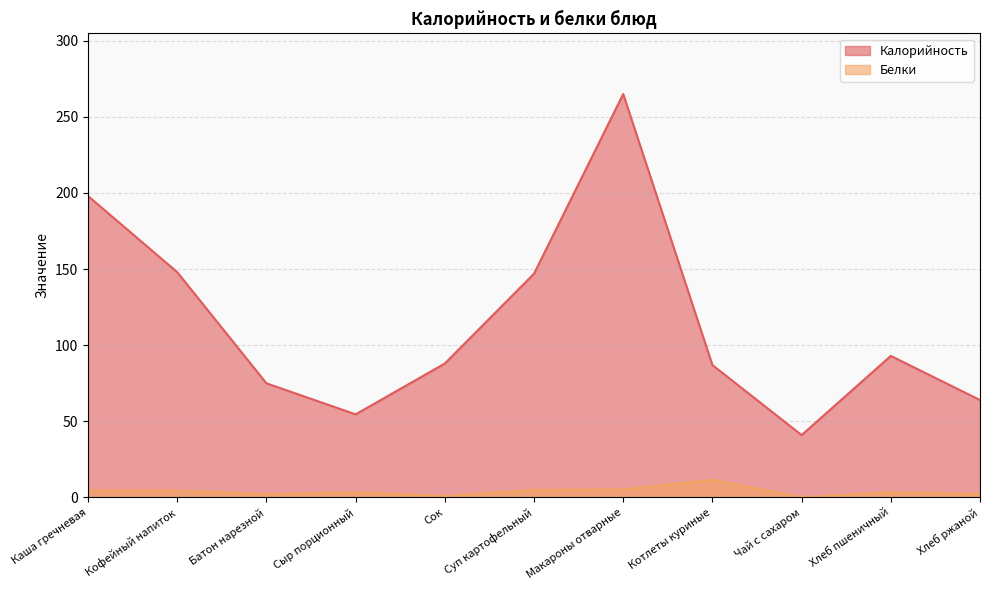

What position from the right is Котлеты куриные?

4